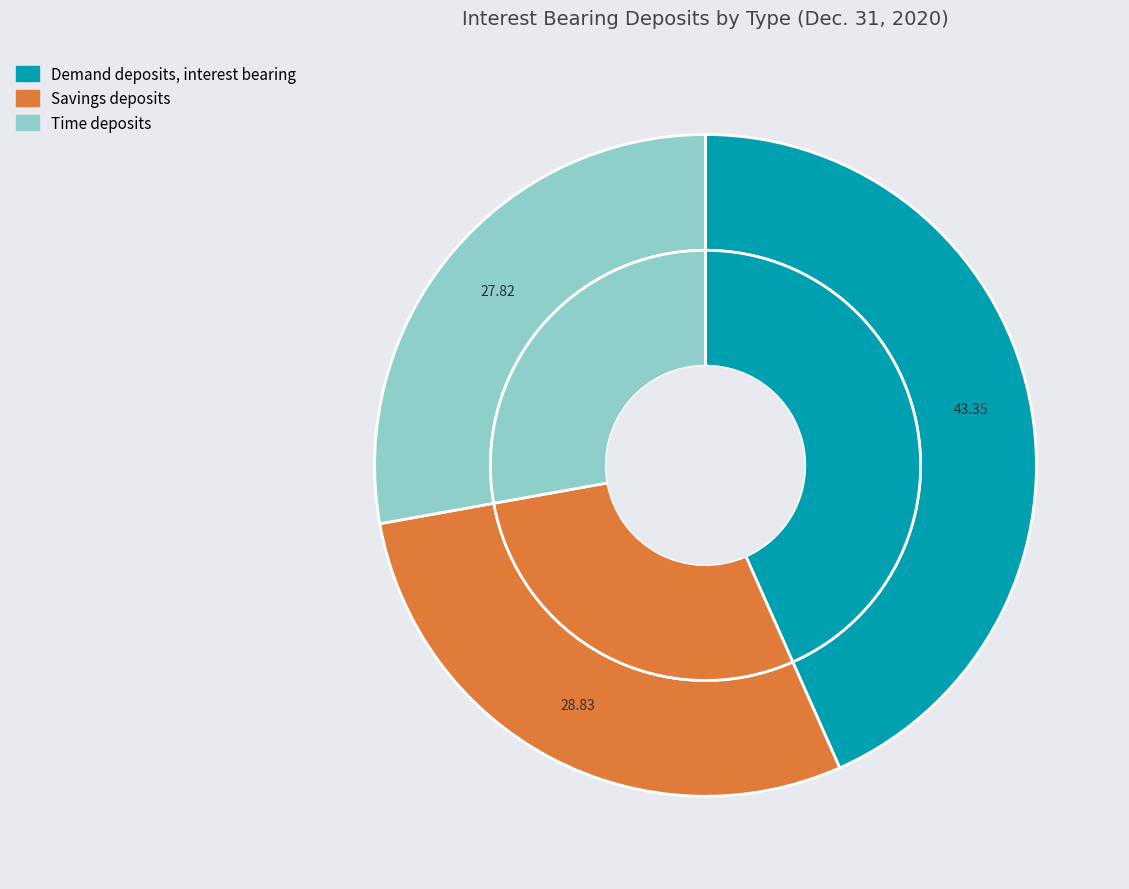

True or false: Time deposits accounts for 21% of the total.

False